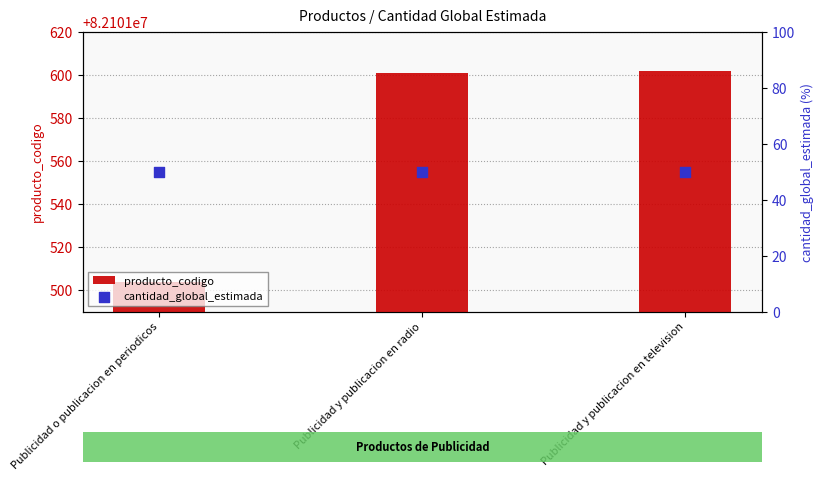

At which category is the sum across all series the highest?

Publicidad y publicacion en television